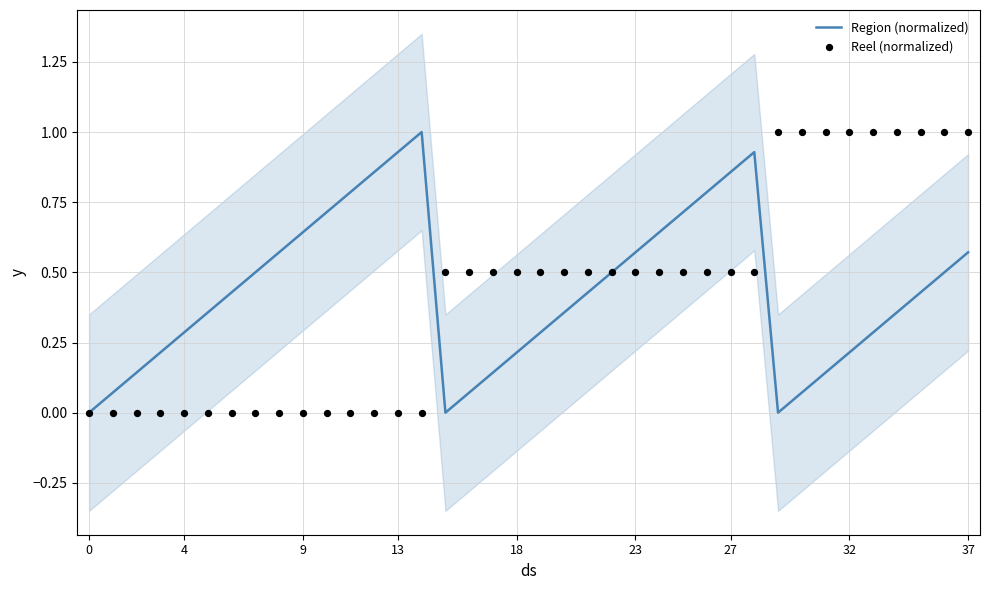

What is the maximum value for Region (normalized)?

1.0